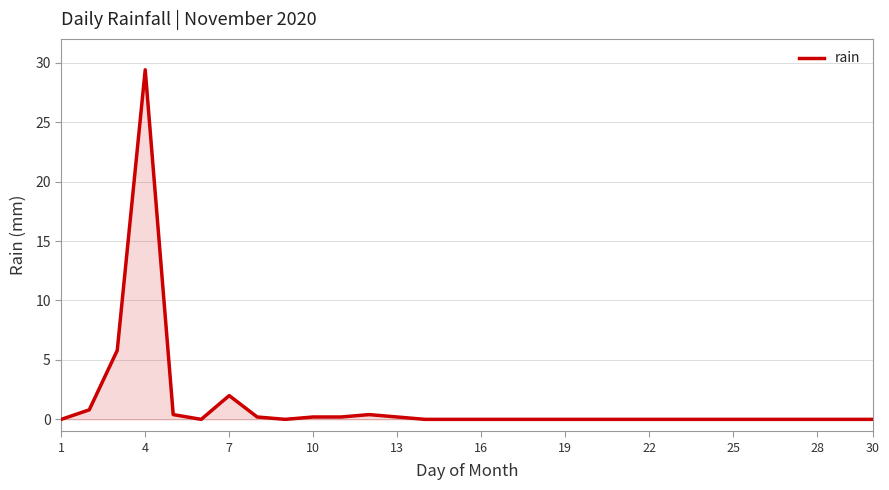

What is the maximum value shown in the chart?

29.4